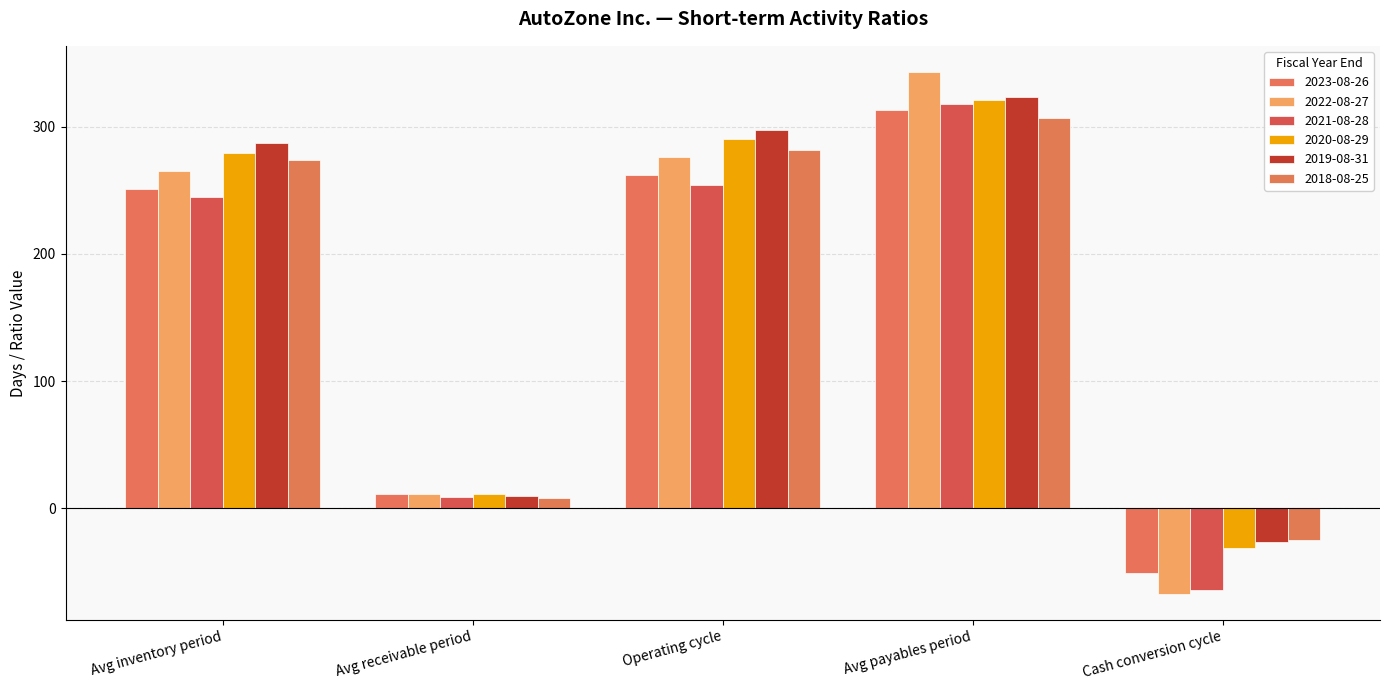

Which series has the largest total across all categories?

2019-08-31